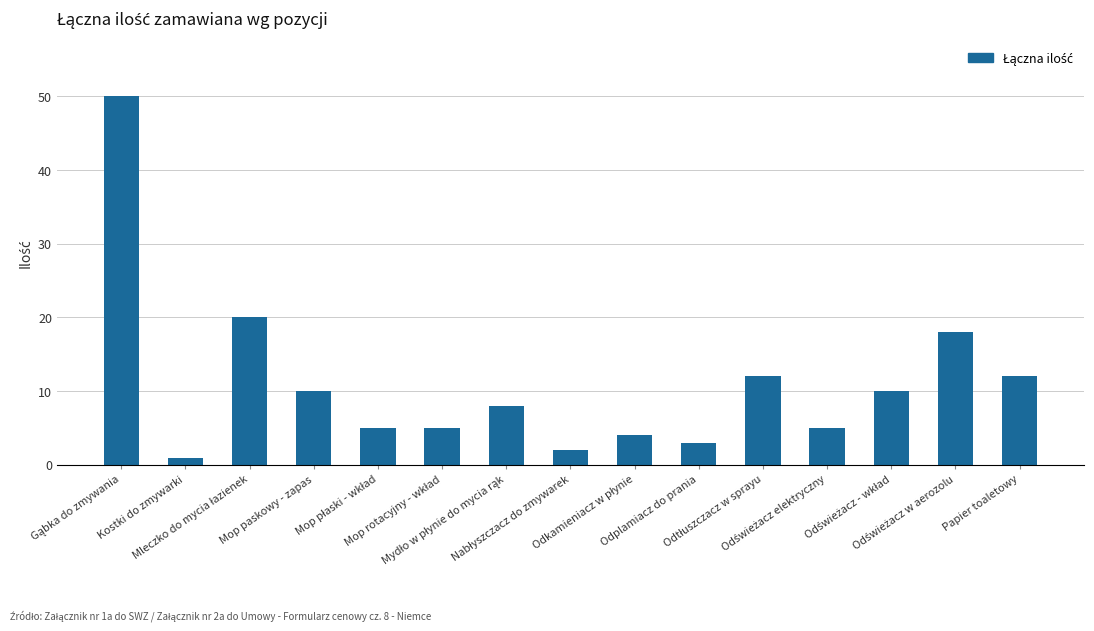

What is the maximum value shown in the chart?

50